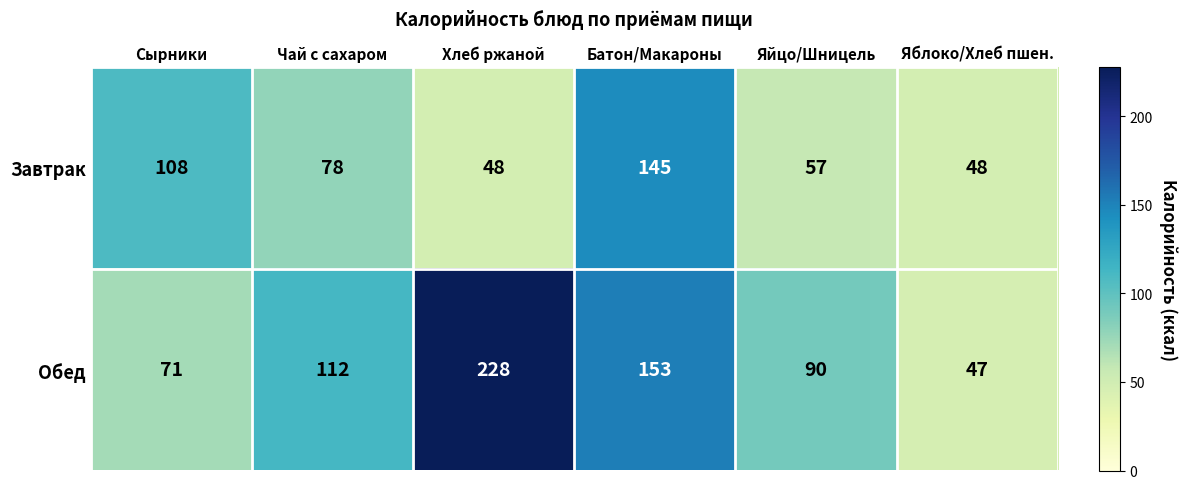

The Завтрак series shows 78 at Чай с сахаром. True or false?

True